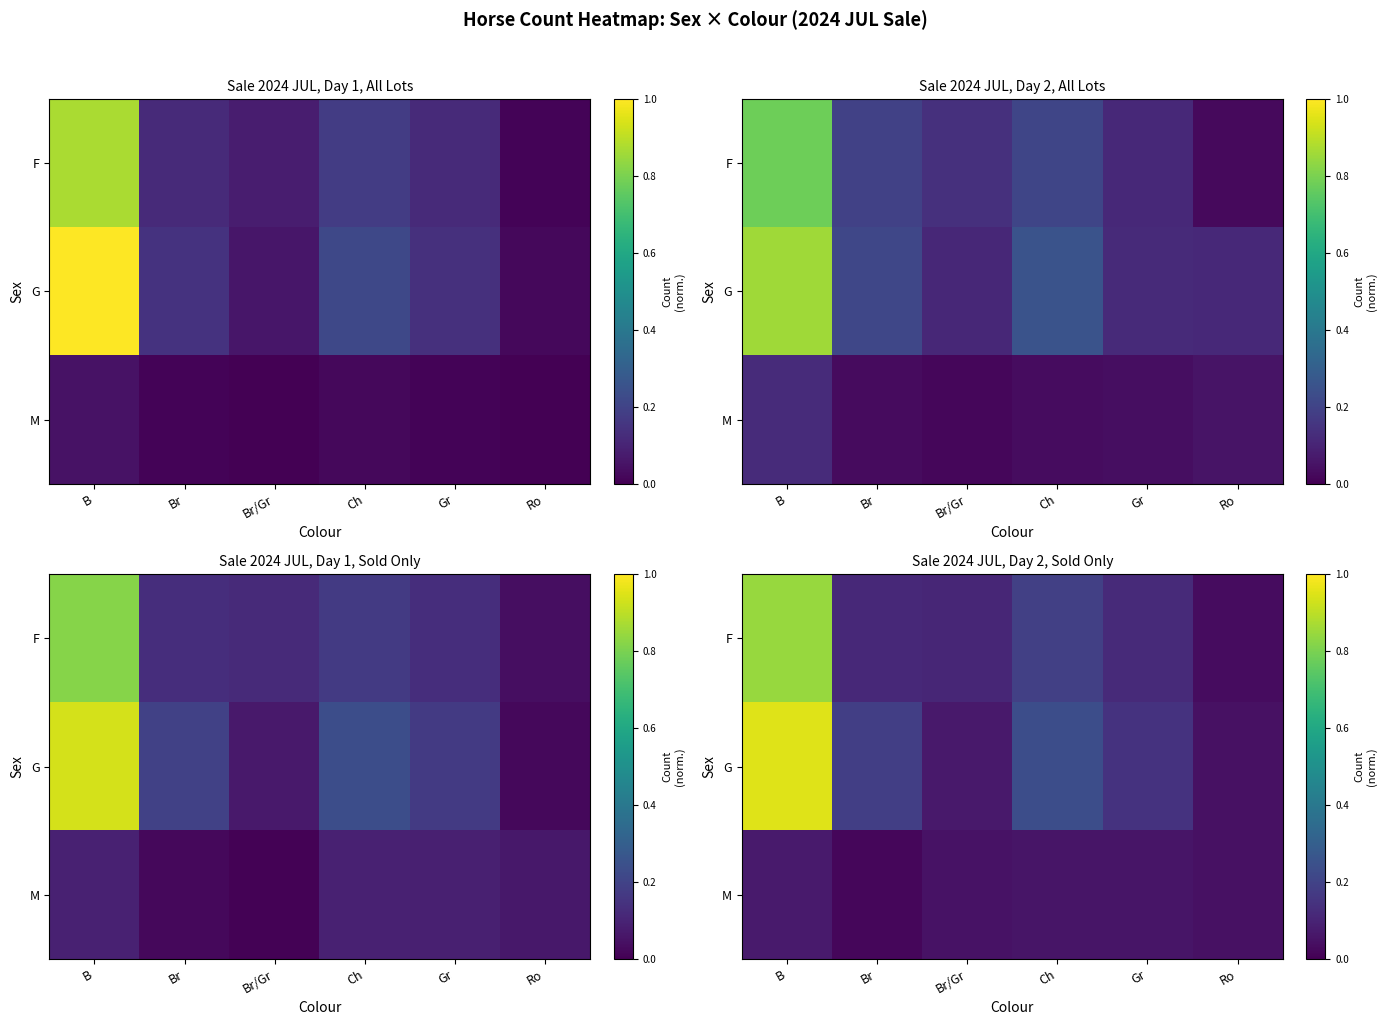

What is the difference between the maximum and minimum values in the M series?

0.1